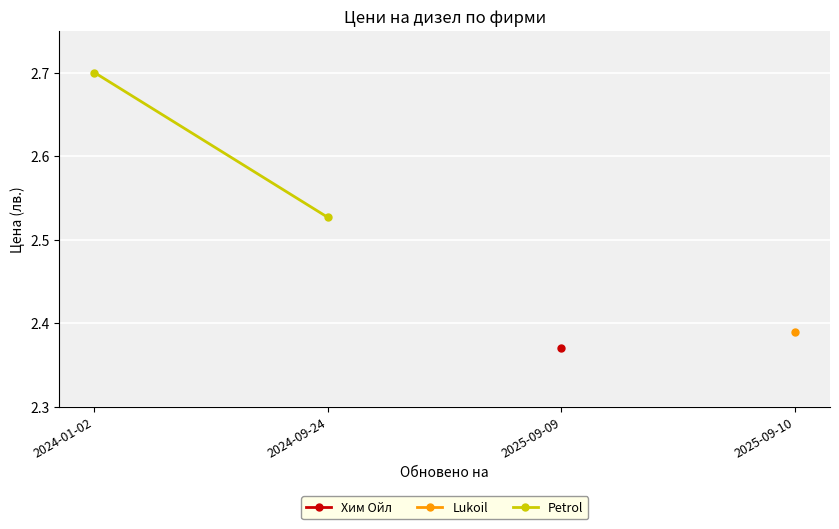

Is this an area chart (filled region under the line)?

No